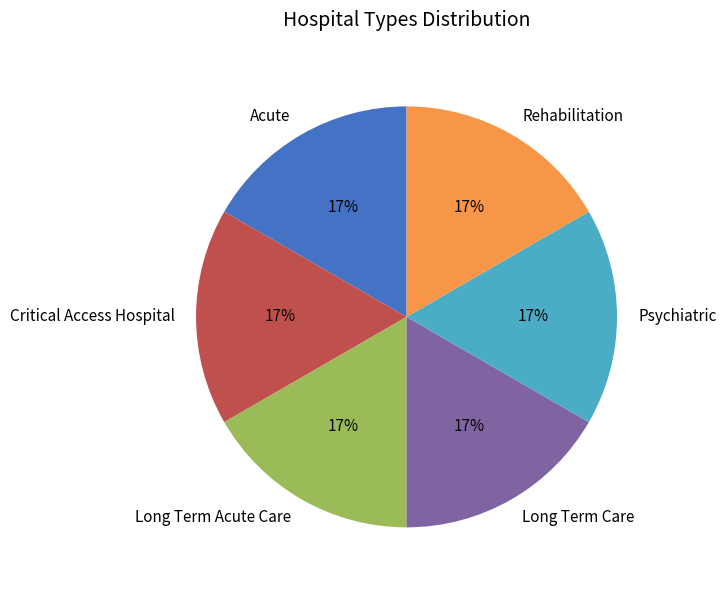

To the nearest percent, what is the combined percentage of Long Term Acute Care and Critical Access Hospital?

33%